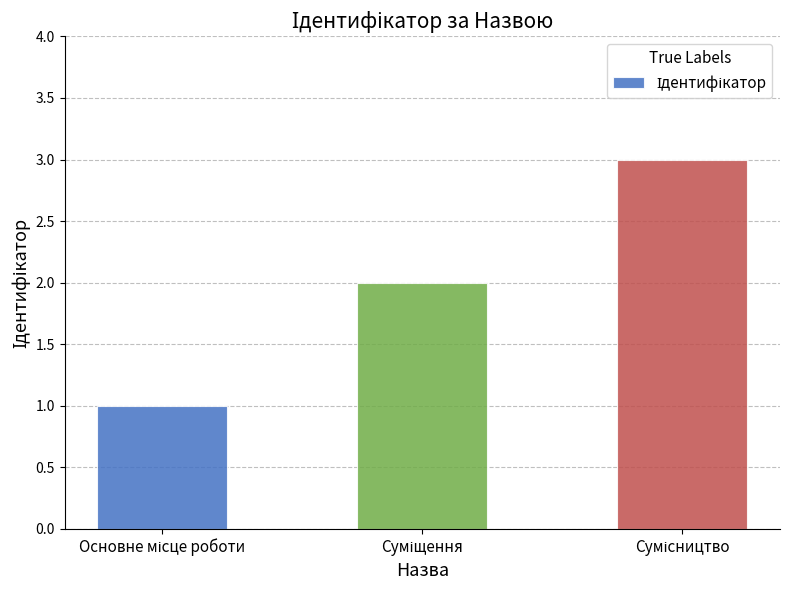

What is the sum of all values?

6